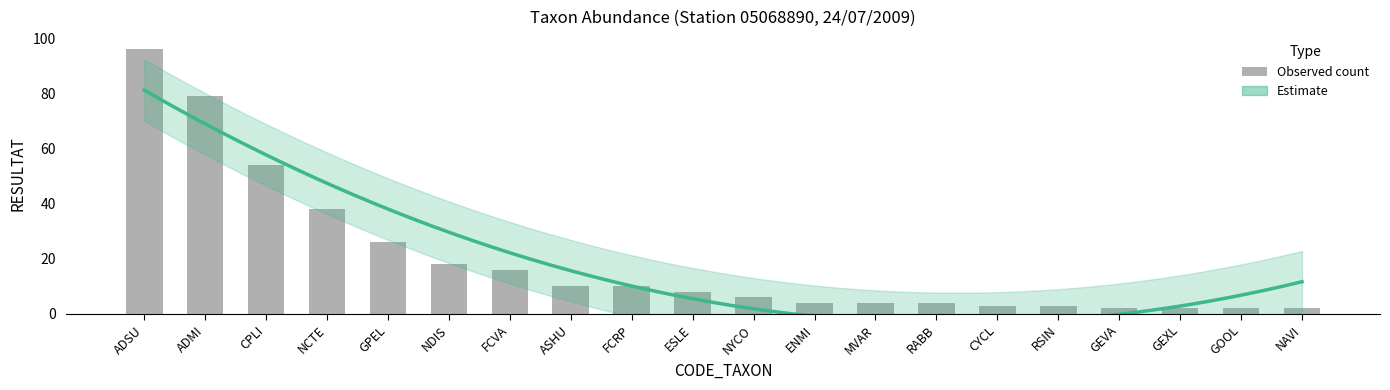

The value at NYCO is 6. True or false?

True